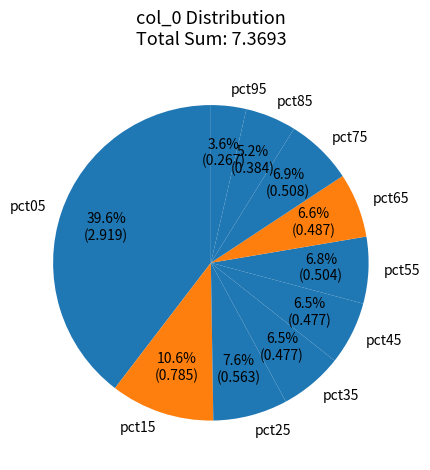

The pct55 slice represents 21% of the pie. True or false?

False